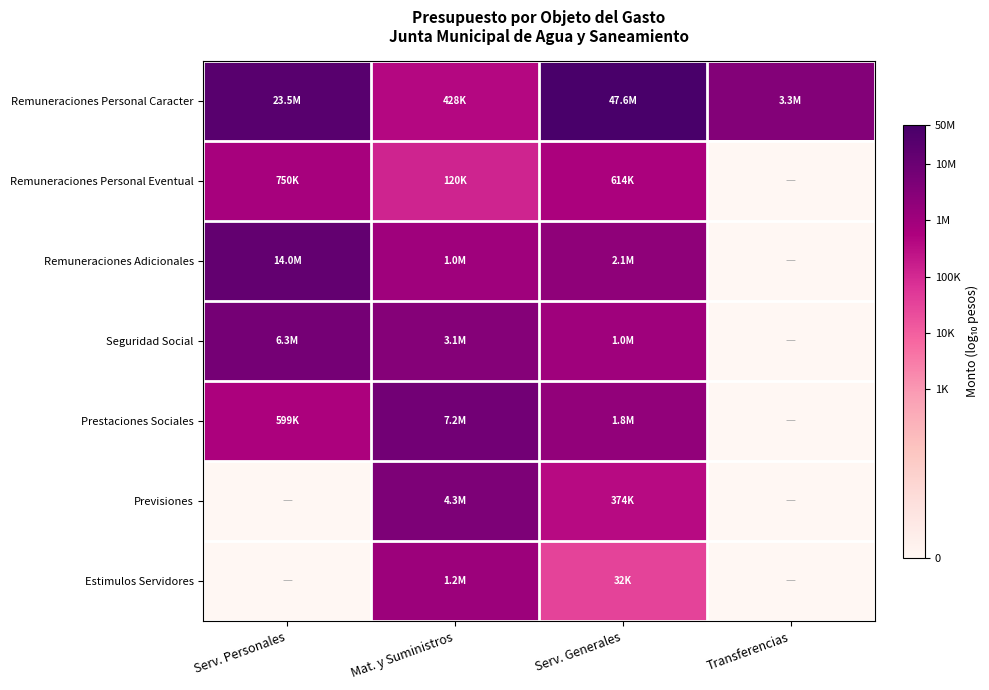

What is the maximum value shown in the chart?

7.7